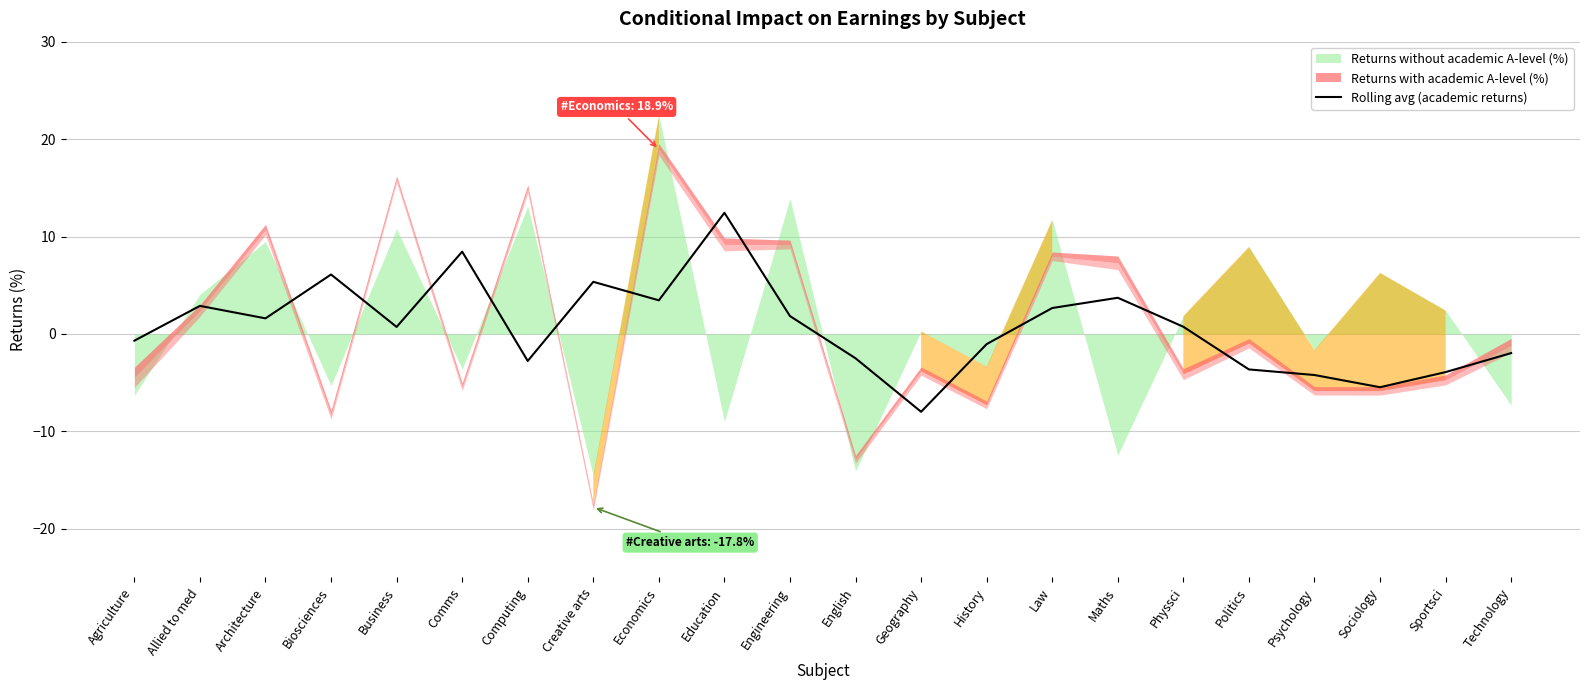

What is the value of the 22nd point from the left?

-2.0